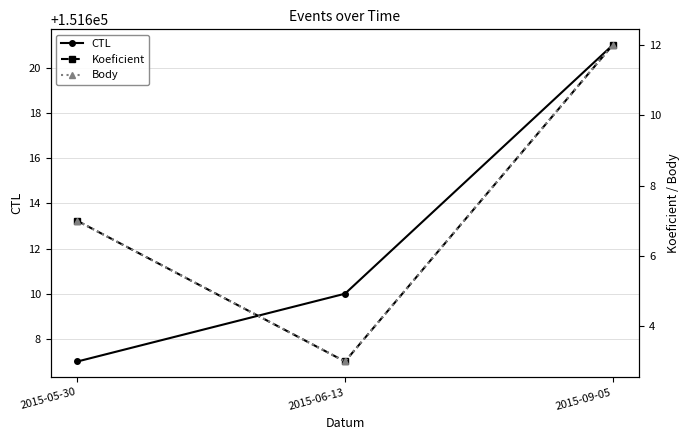

Which series has the widest spread of values?

CTL